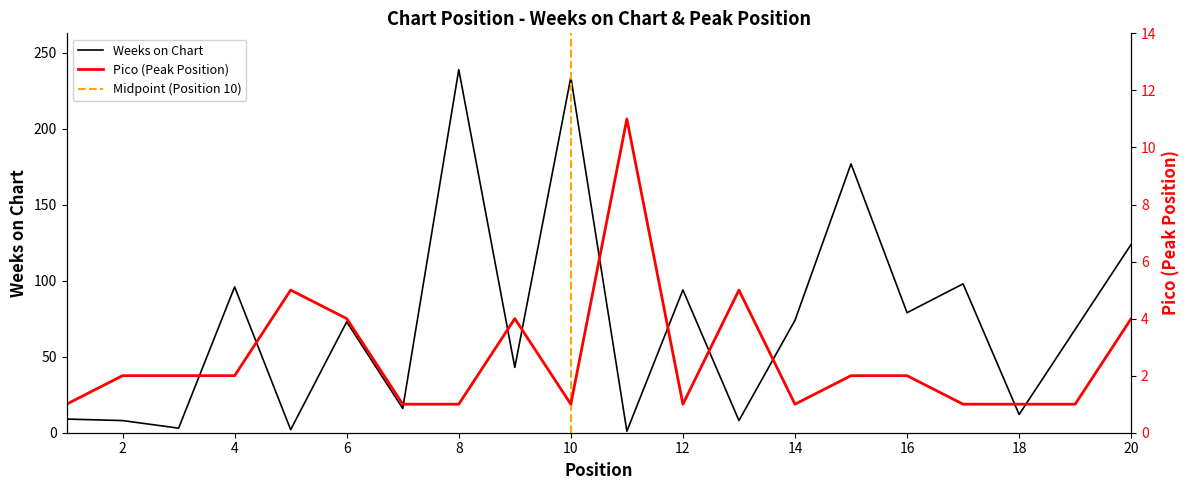

Reading left to right, extract all data points from this chart.

Weeks on Chart: 9	8	3	96	2	73	16	239	43	234	1	94	8	74	177	79	98	12	68	124
Pico: 1	2	2	2	5	4	1	1	4	1	11	1	5	1	2	2	1	1	1	4